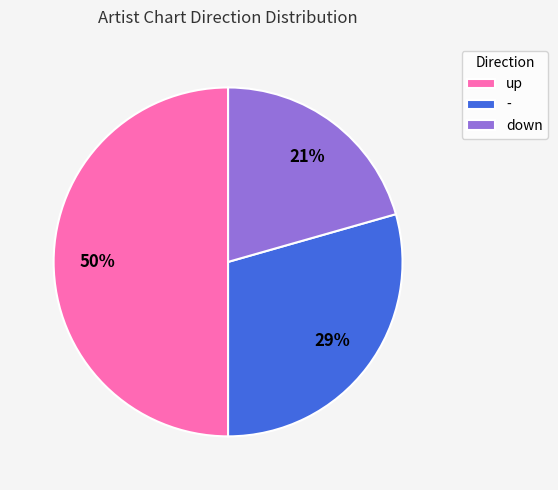

What is the ratio of the value at down to the value at up?

0.4